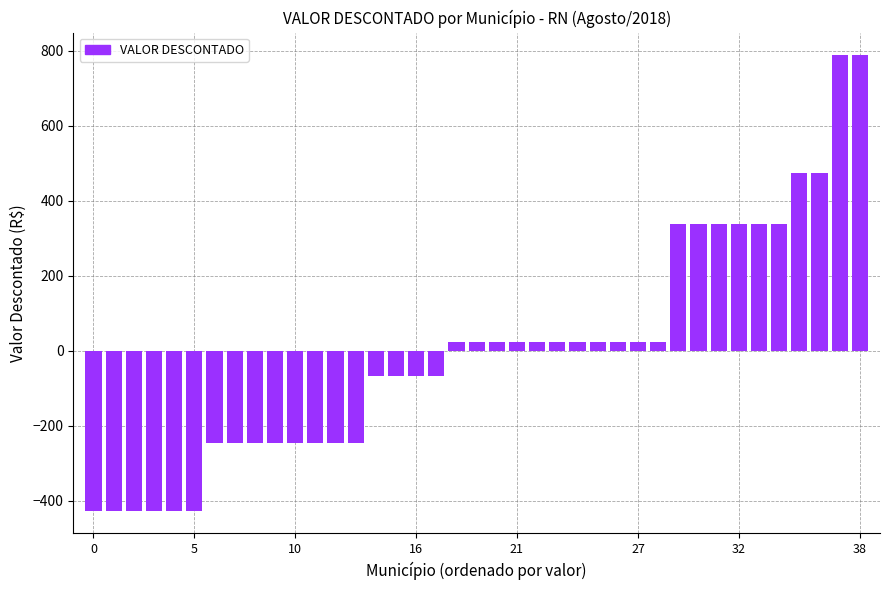

What is the difference between the maximum and second lowest values?

1214.0